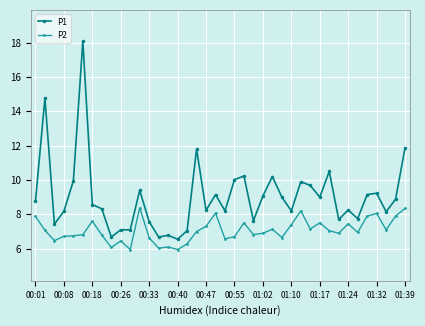

How many lines are shown in the chart?

2